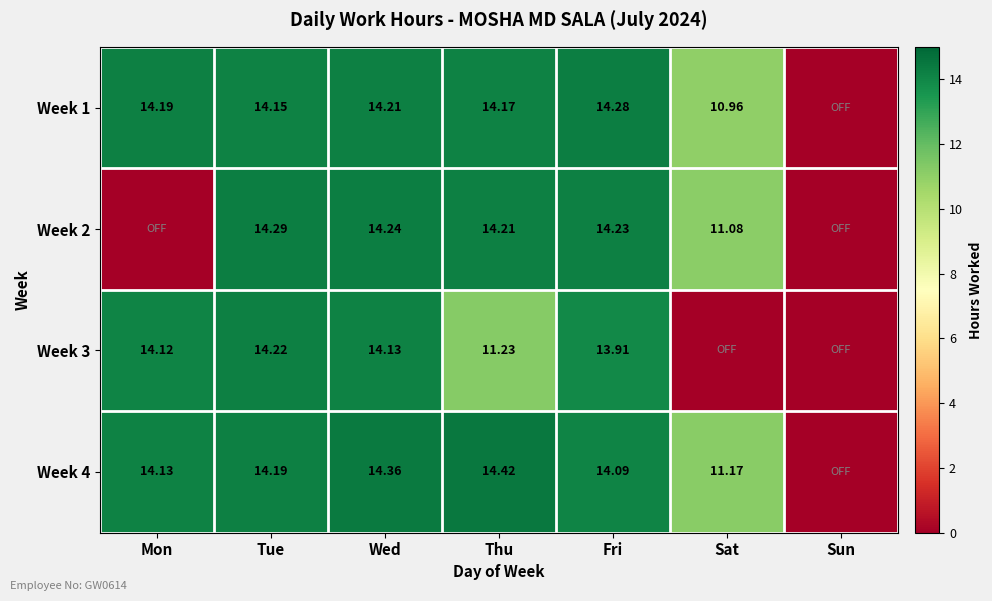

Is the value of Week 4 at Tue greater than the value of Week 3 at Thu?

Yes